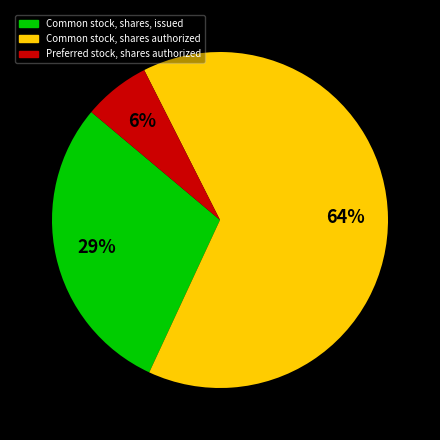

Does Common stock, shares authorized account for over 50% of the chart?

Yes